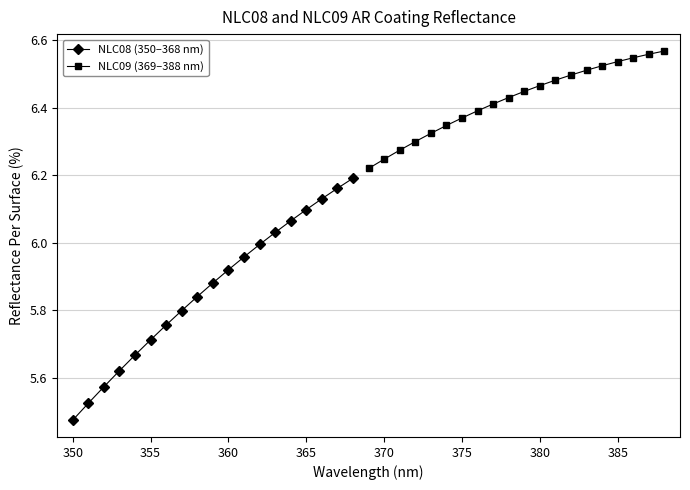

What is the value of the 11th point from the left?

5.9